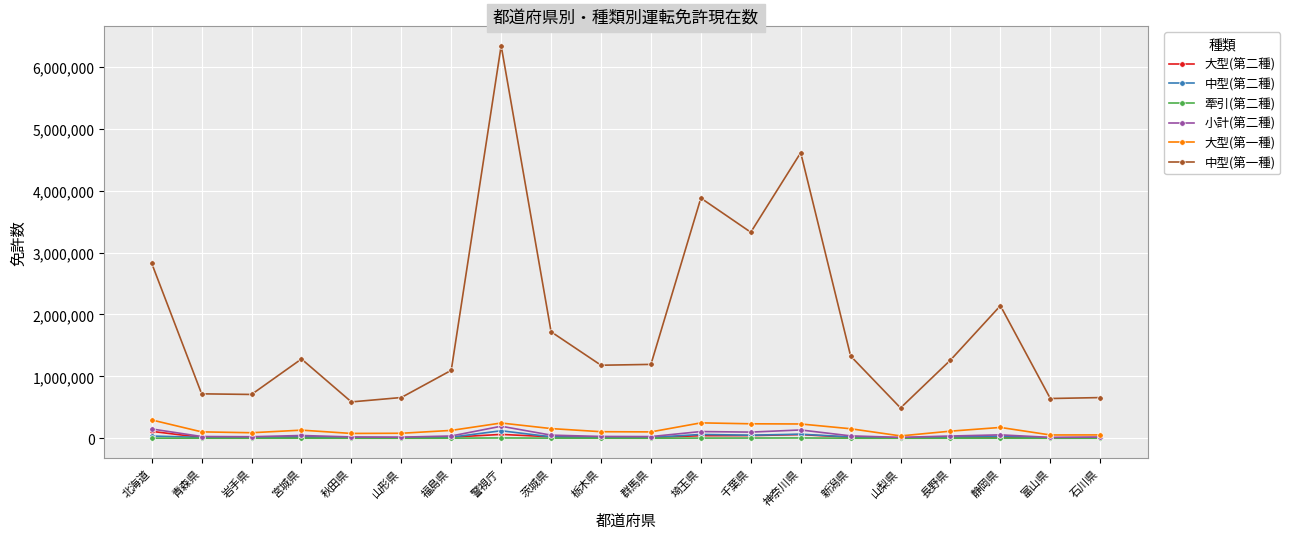

At which category is the sum across all series the highest?

警視庁